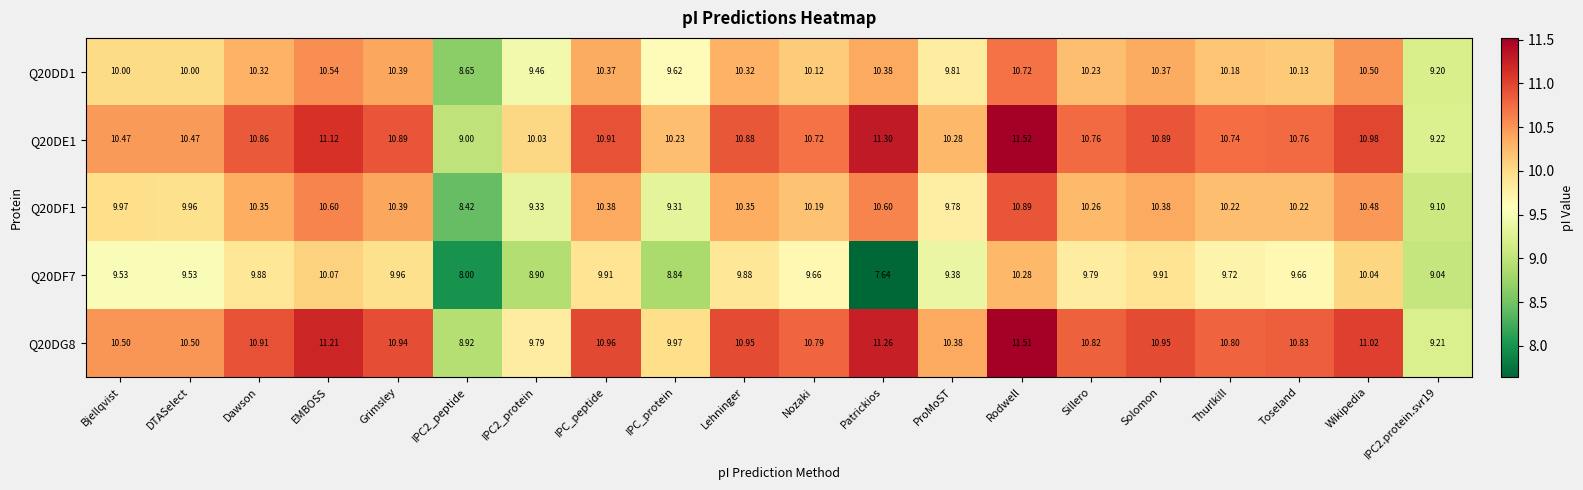

At which category does the chart reach its peak across all series?

Rodwell